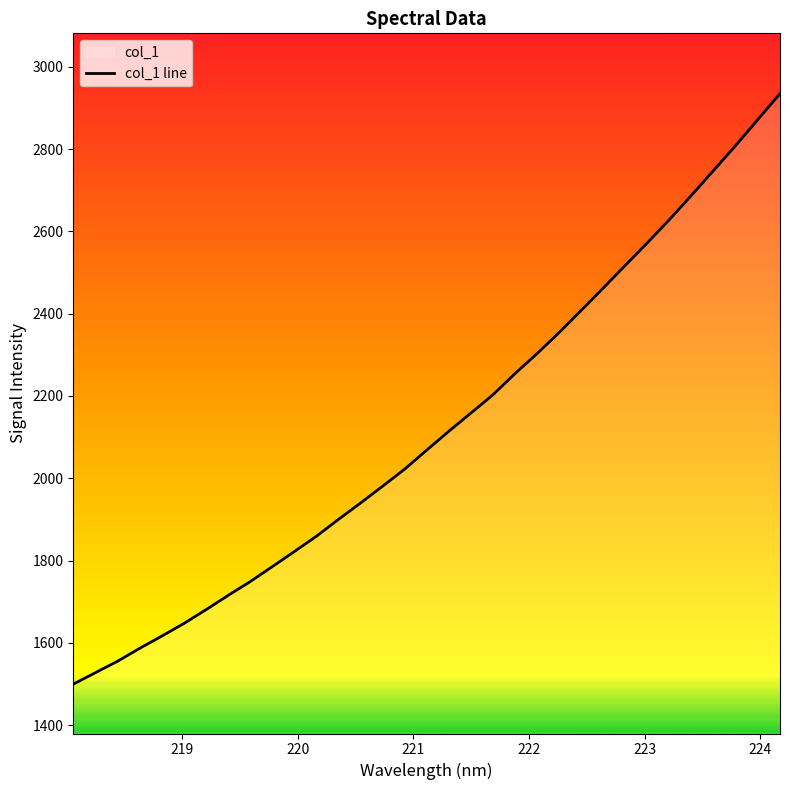

Does the chart display data point markers on the line(s)?

No